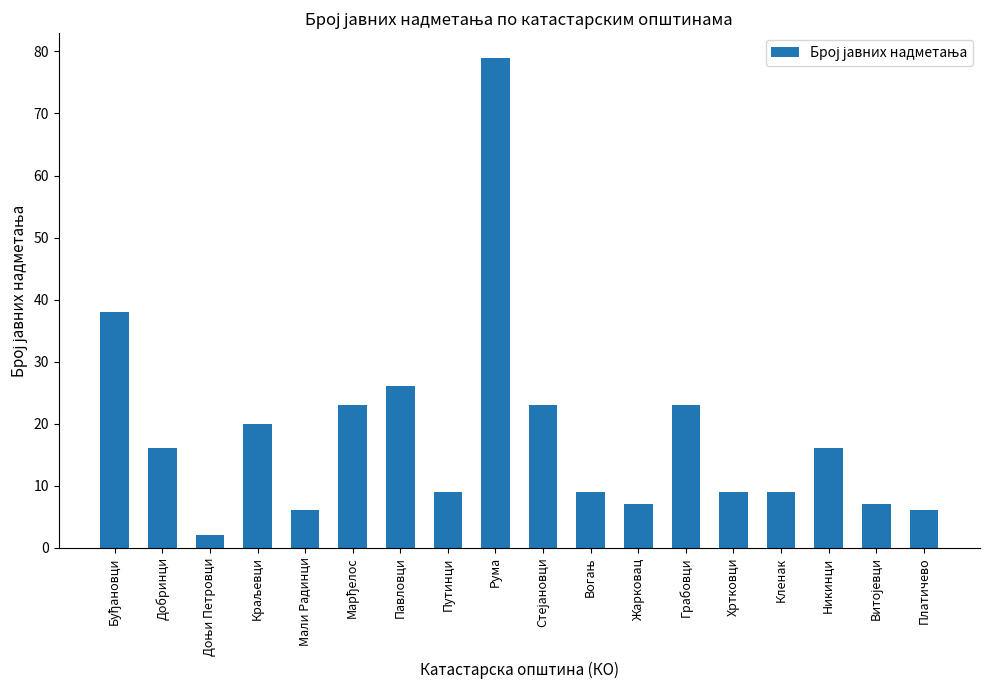

What is the maximum value shown in the chart?

79